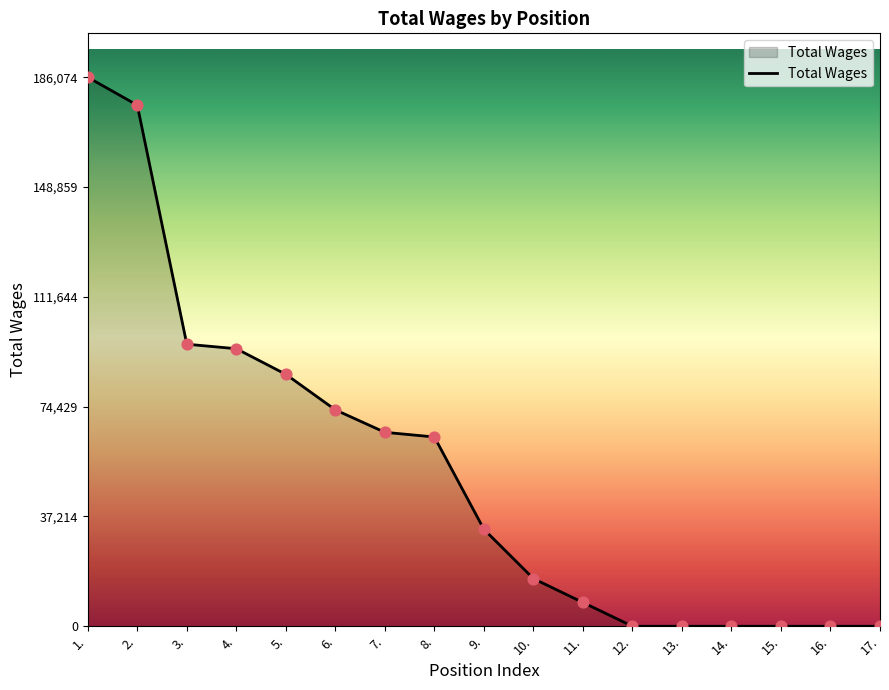

What is the change in value from 5. to 15.?

-85389